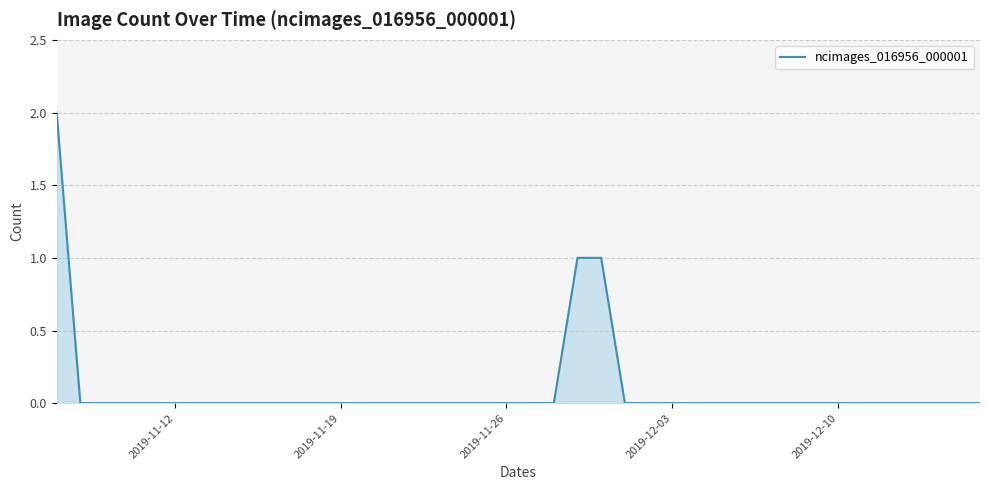

The value at 2019-12-03 is 1. True or false?

False